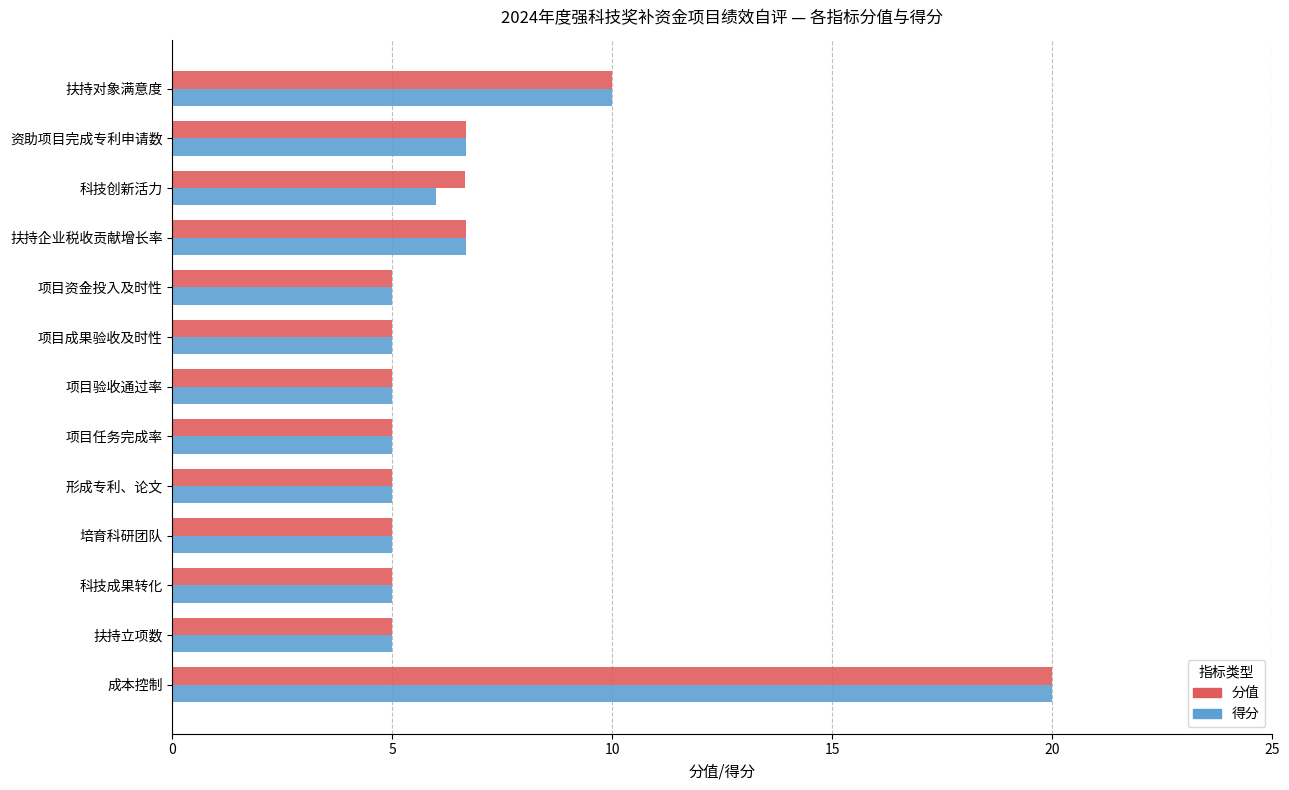

Which series changed the most between 科技创新活力 and 扶持对象满意度?

得分